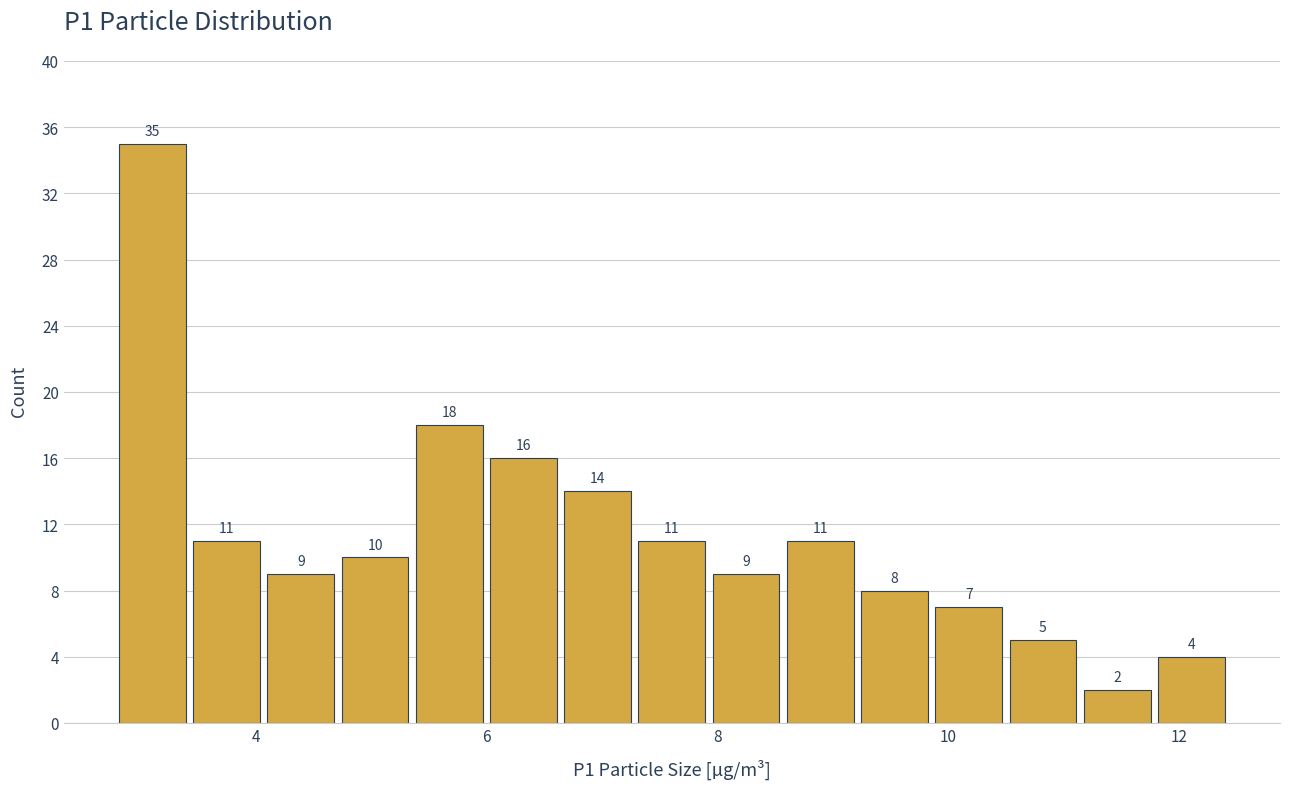

Read against the x-axis, roughly where is the centre of the tallest bar?

3.2